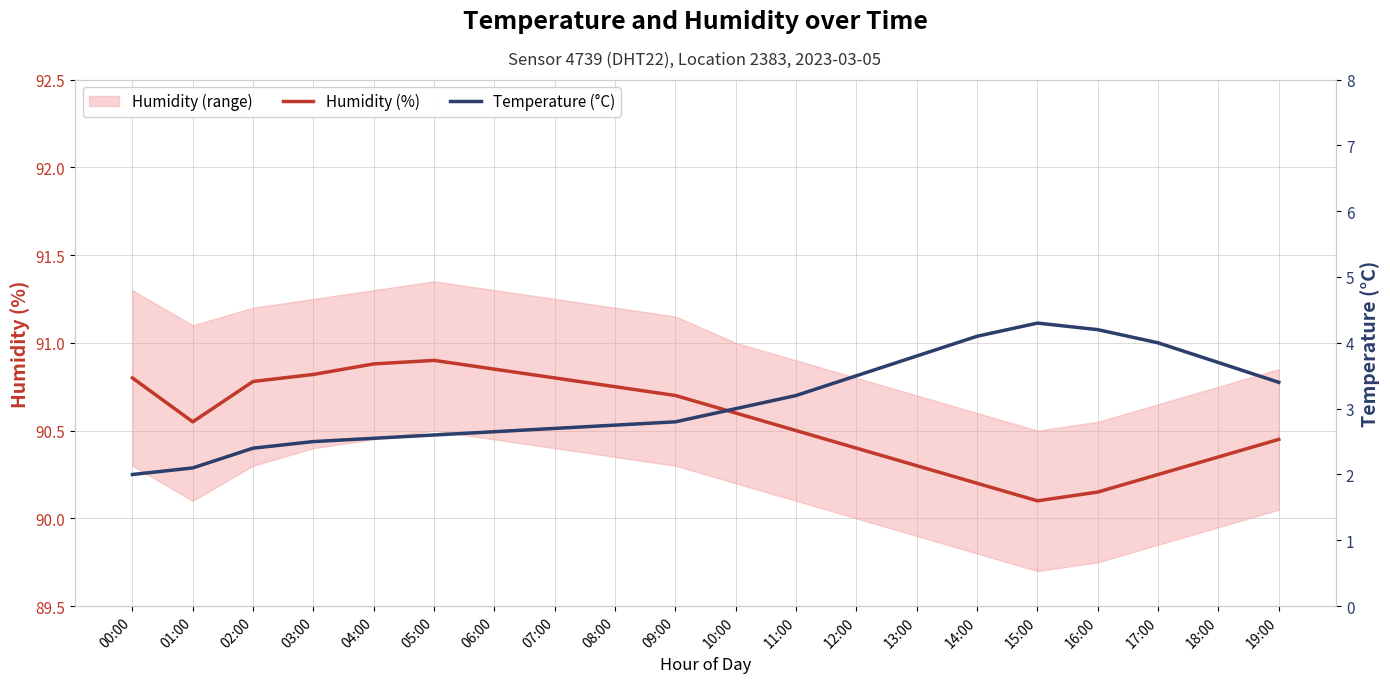

True or false: Humidity (%) and Temperature (°C) intersect in this chart.

False